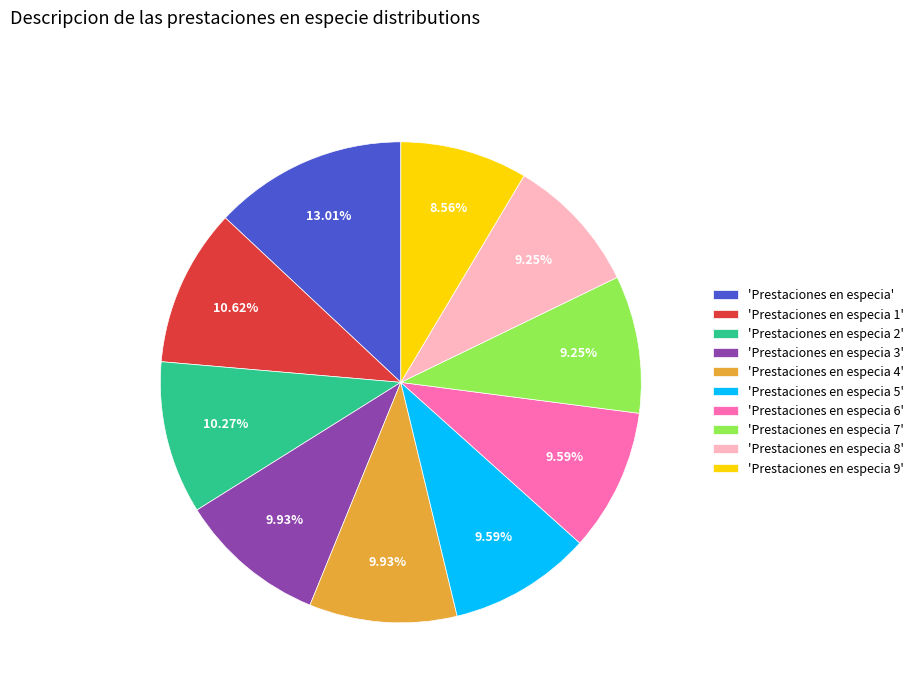

Does any single category account for the majority?

No